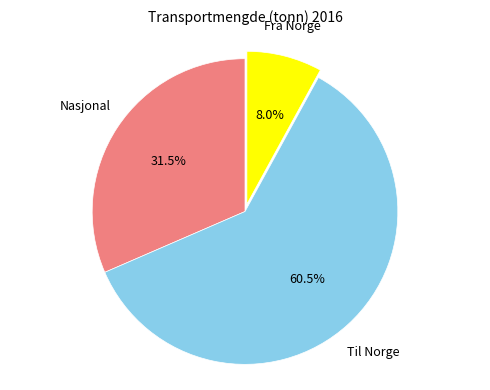

Which category has the smallest portion of the pie?

Fra Norge